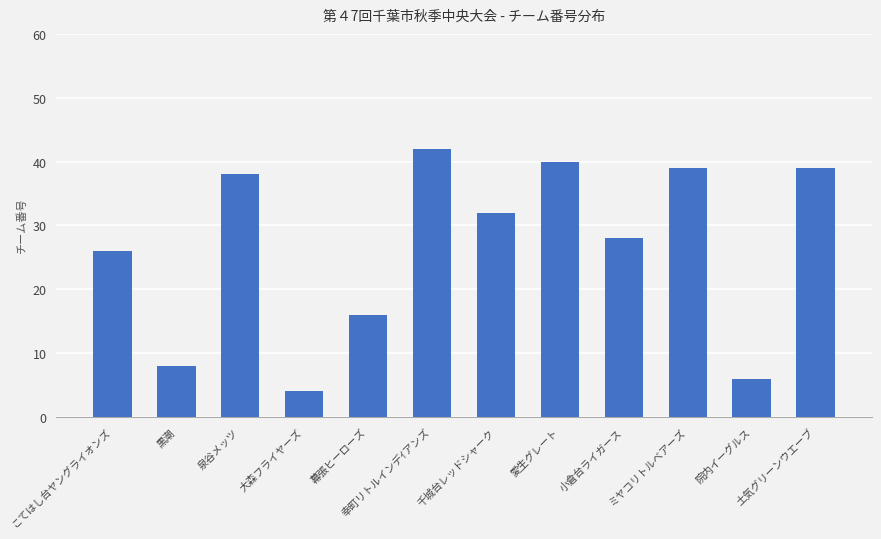

What is the change in value from こてはし台ヤングライオンズ to 小倉台ライガース?

+2